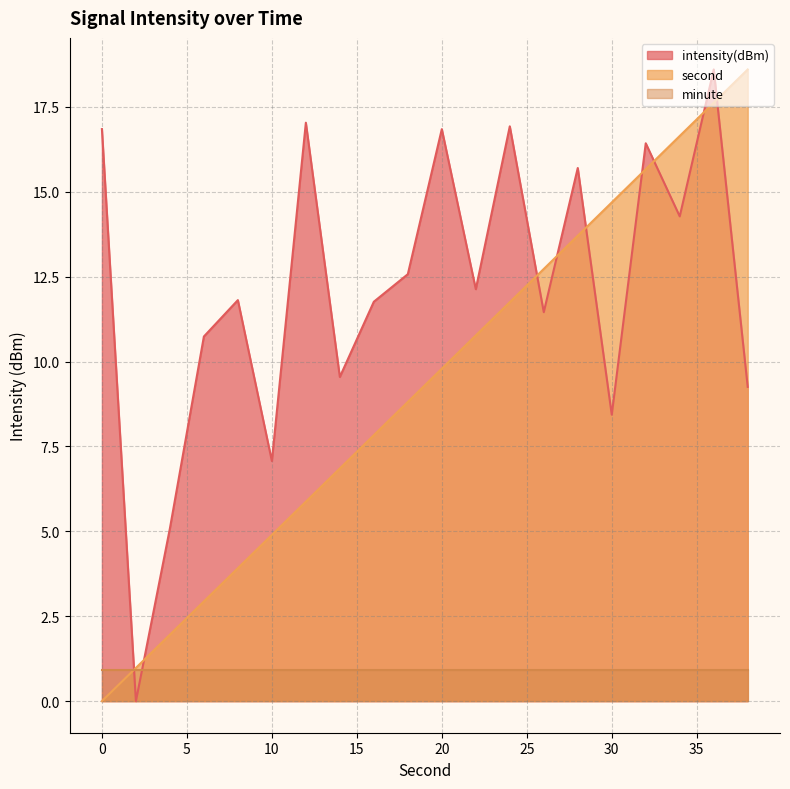

Which series has the largest range (max minus min)?

second